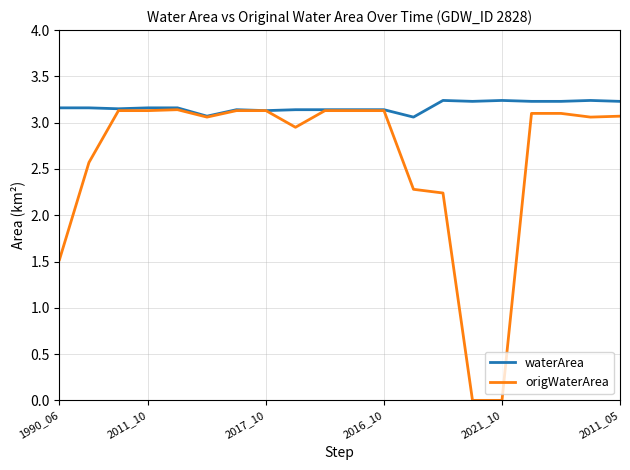

List the series in order of their overall mean, lowest first.

origWaterArea, waterArea